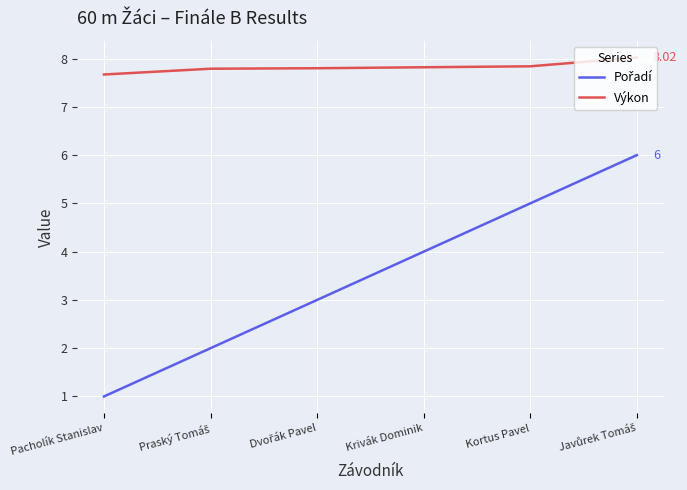

Which series has the largest total across all categories?

Výkon